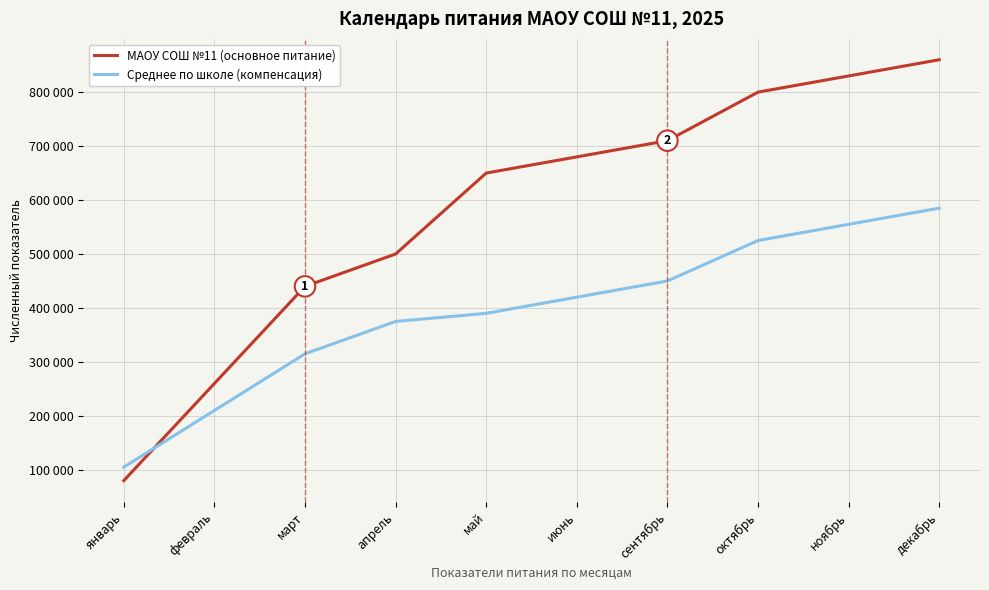

Between февраль and июнь, which series saw the biggest shift?

МАОУ СОШ №11 (основное питание)